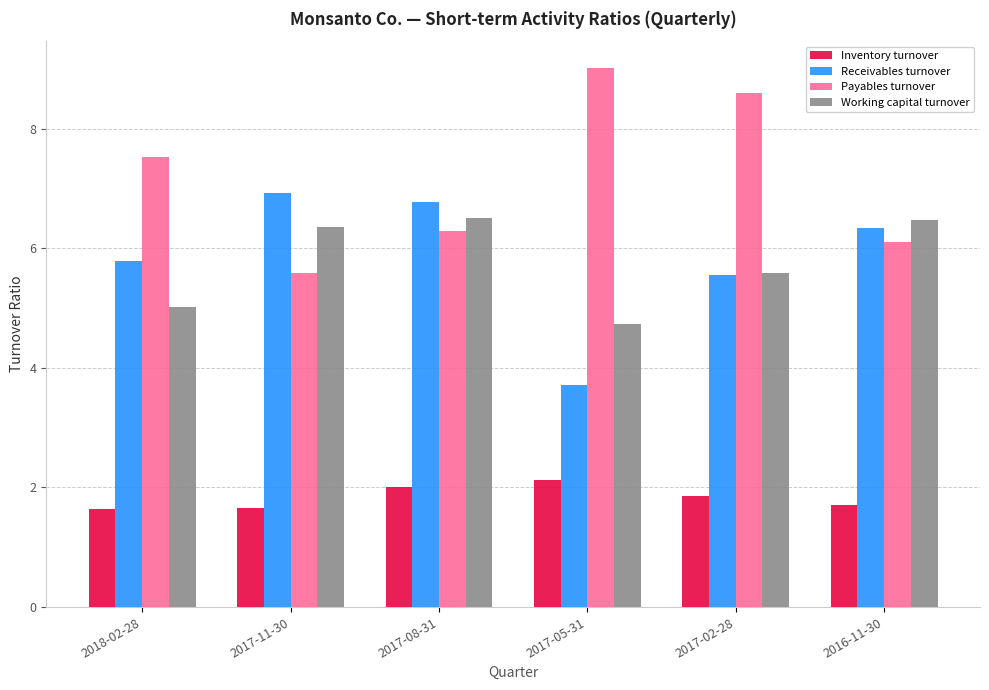

Where does the Working capital turnover series first go above 6?

2017-11-30